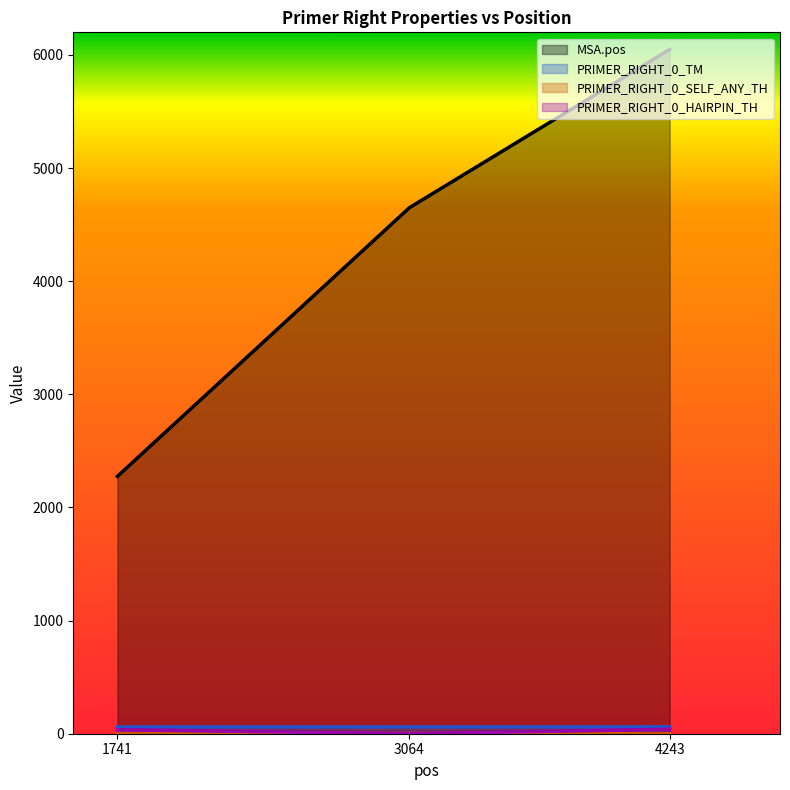

What is the maximum value shown in the chart?

6048.0